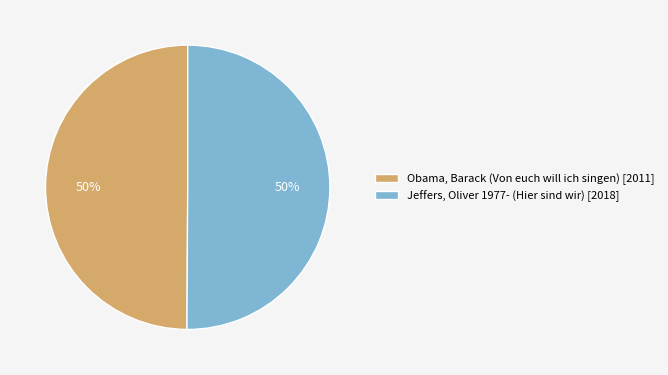

What percentage is the Jeffers, Oliver 1977- (Hier sind wir) [2018] slice, to the nearest percent?

50%